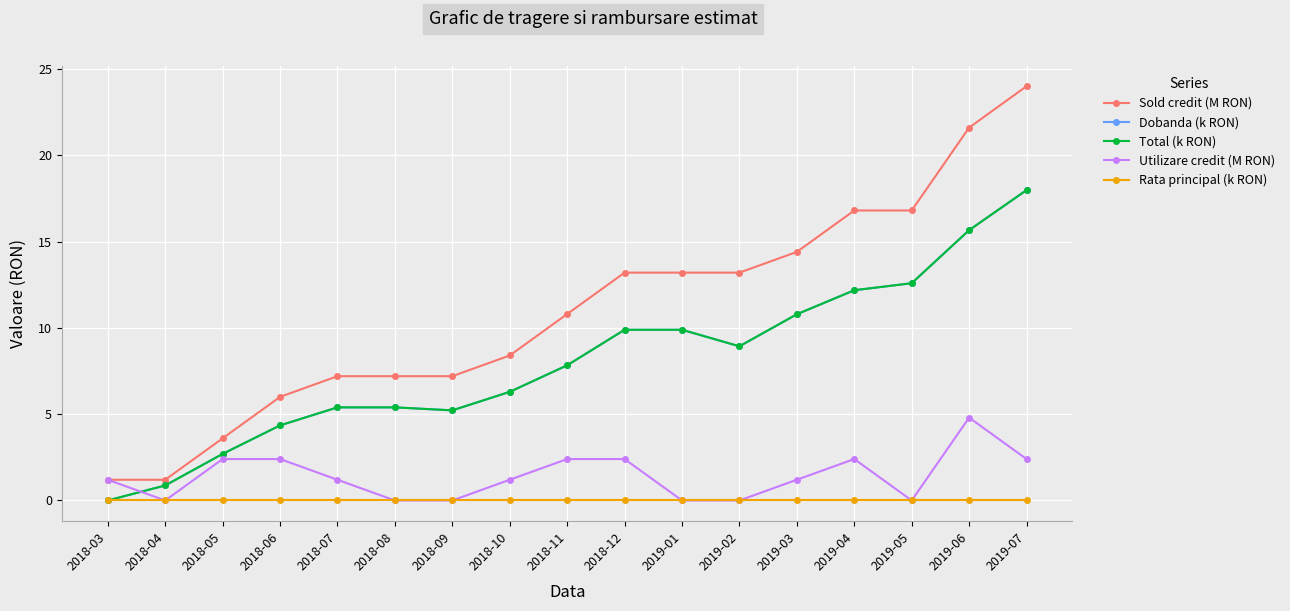

What is the label of the 4th point from the left?

2018-06